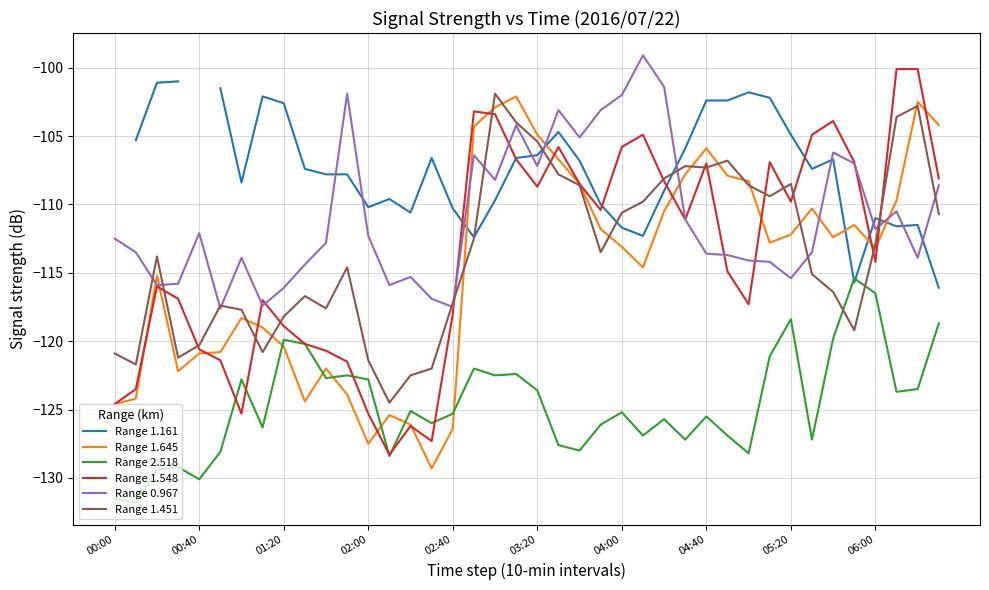

What is the total value across all series at 21?

-655.7